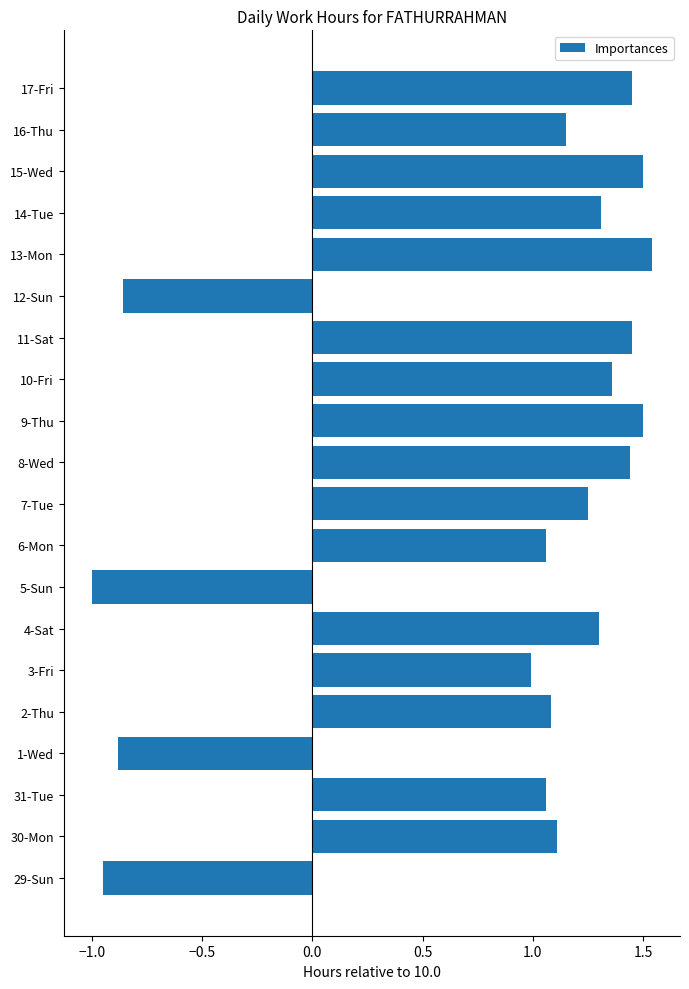

What is the sum of all values?

16.9